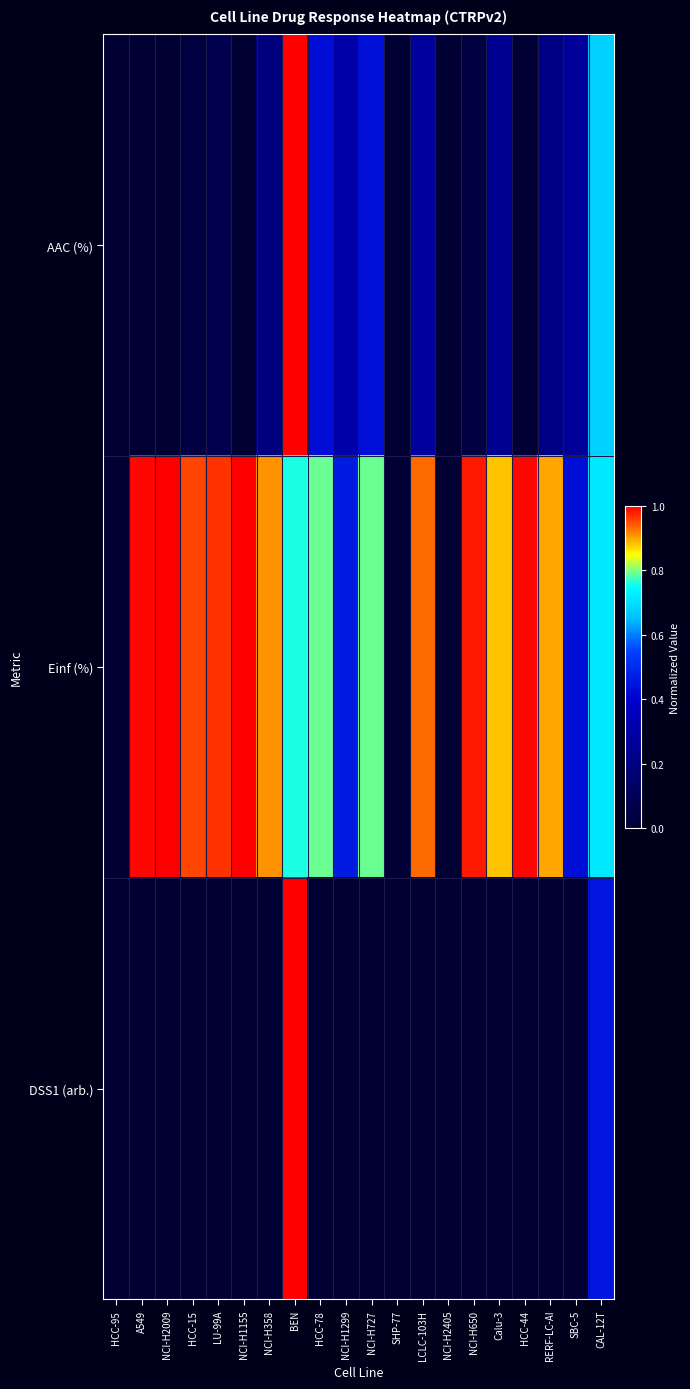

List the series in order of their peak value, lowest first.

AAC (%), Einf (%), DSS1 (arb.)